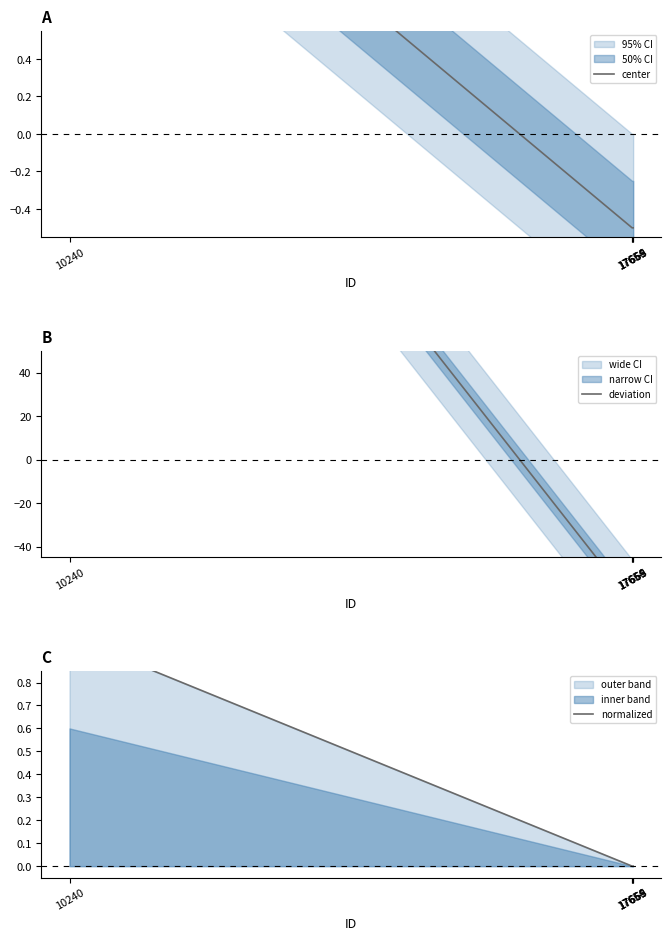

What is the difference between the maximum and second lowest values in the deviation series?

330.0